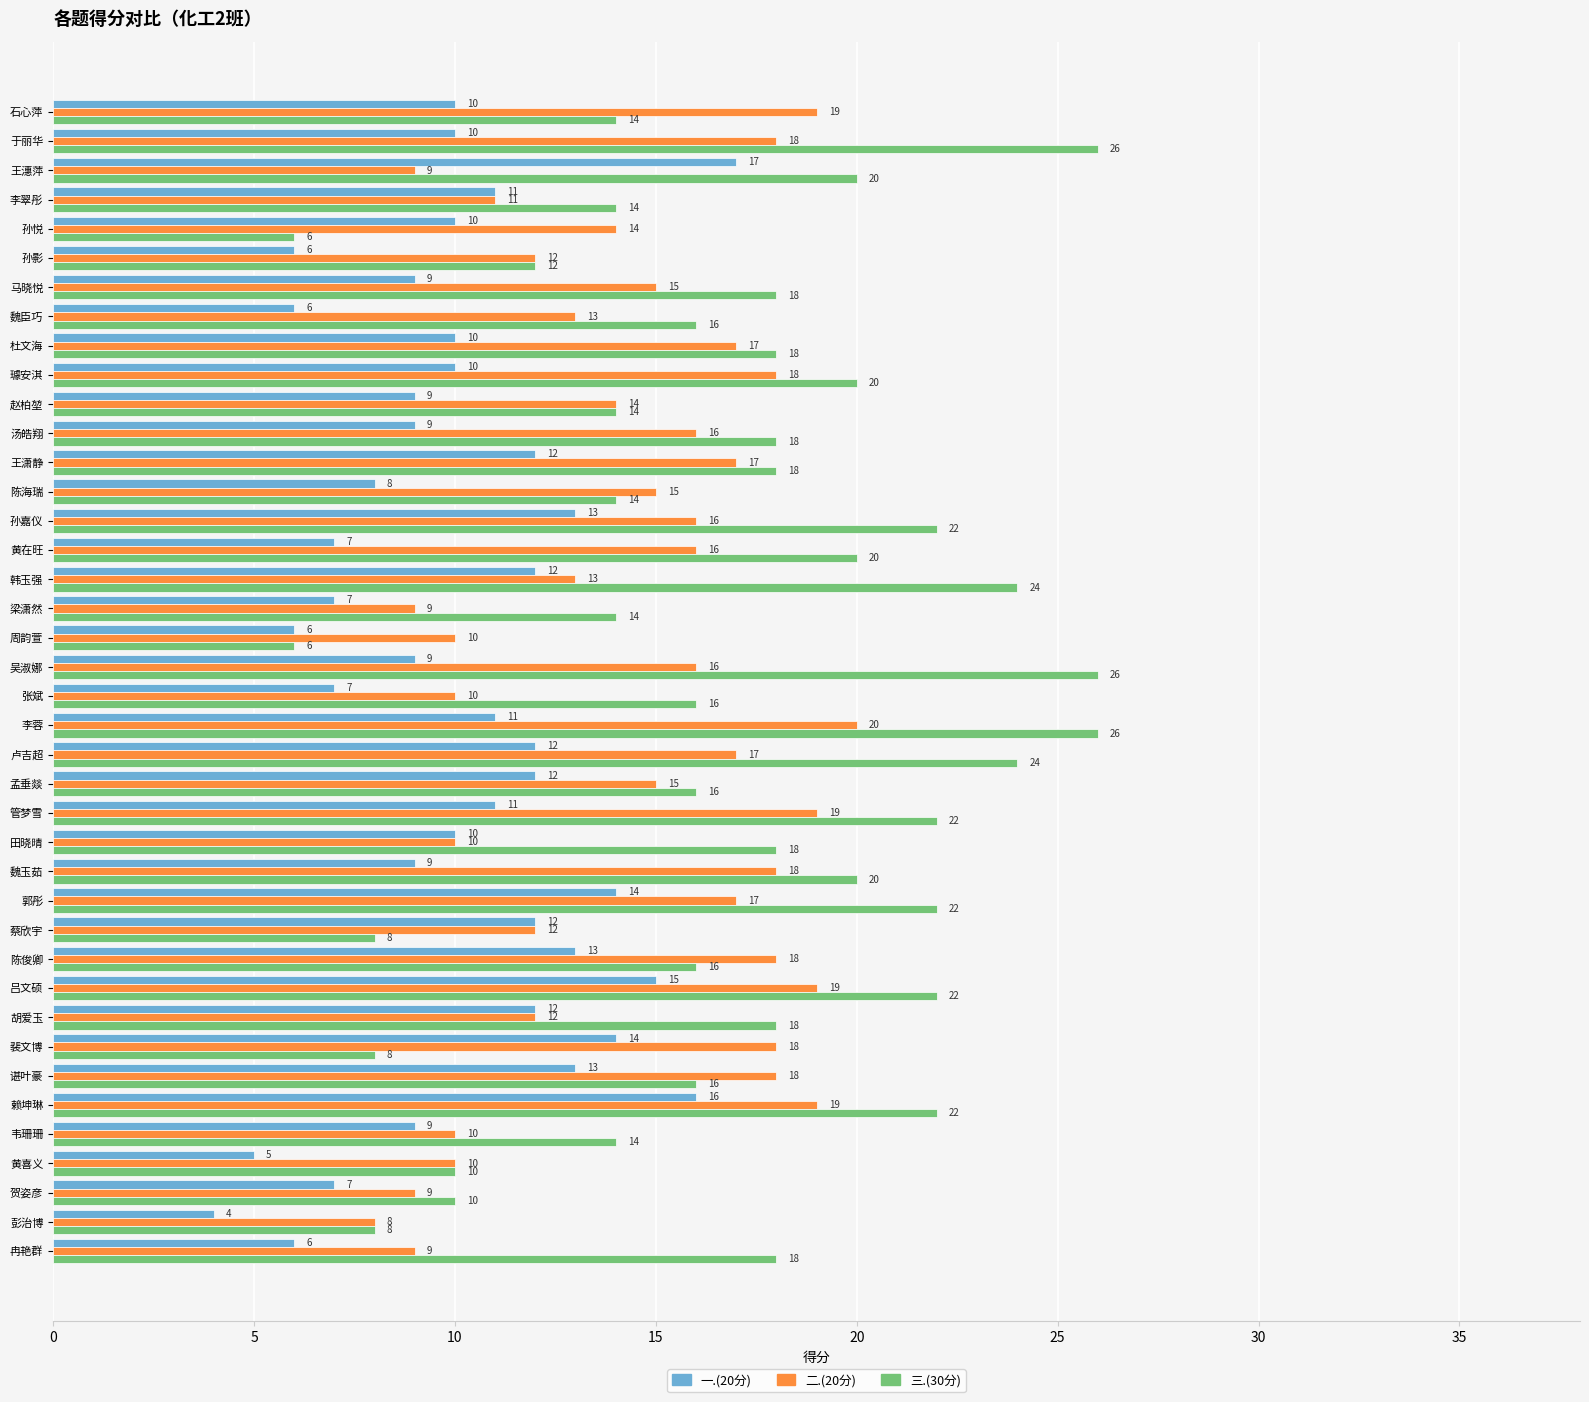

Count the number of data series in this chart.

3